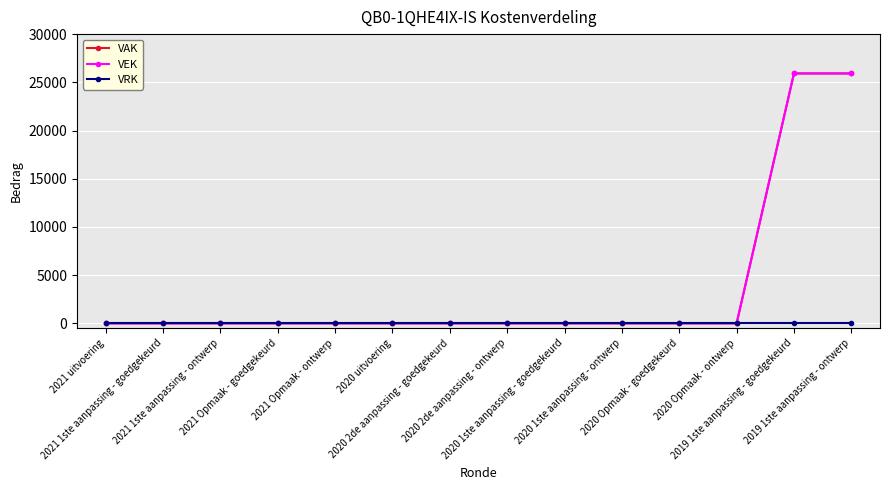

What is the maximum value shown in the chart?

25920